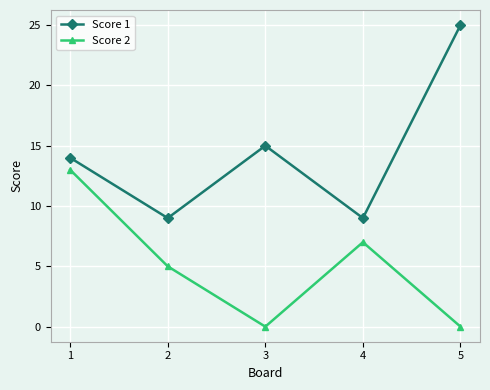

Which series has the largest range (max minus min)?

Score 1